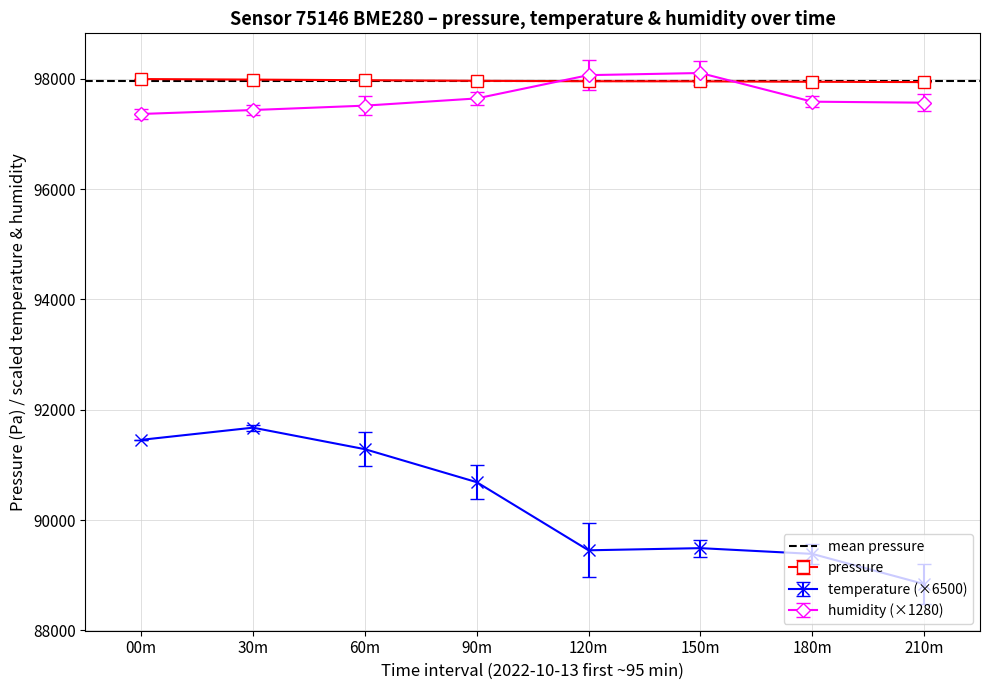

The humidity series shows 24.8 at 07:00. True or false?

False